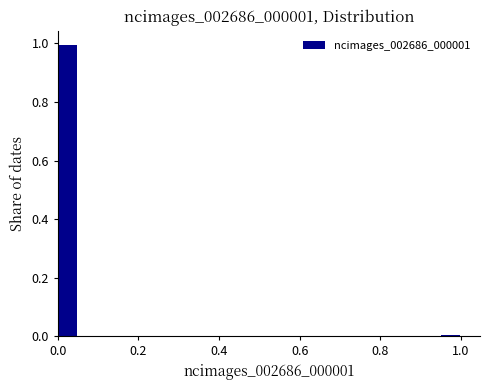

Read against the x-axis, roughly where is the centre of the tallest bar?

0.02